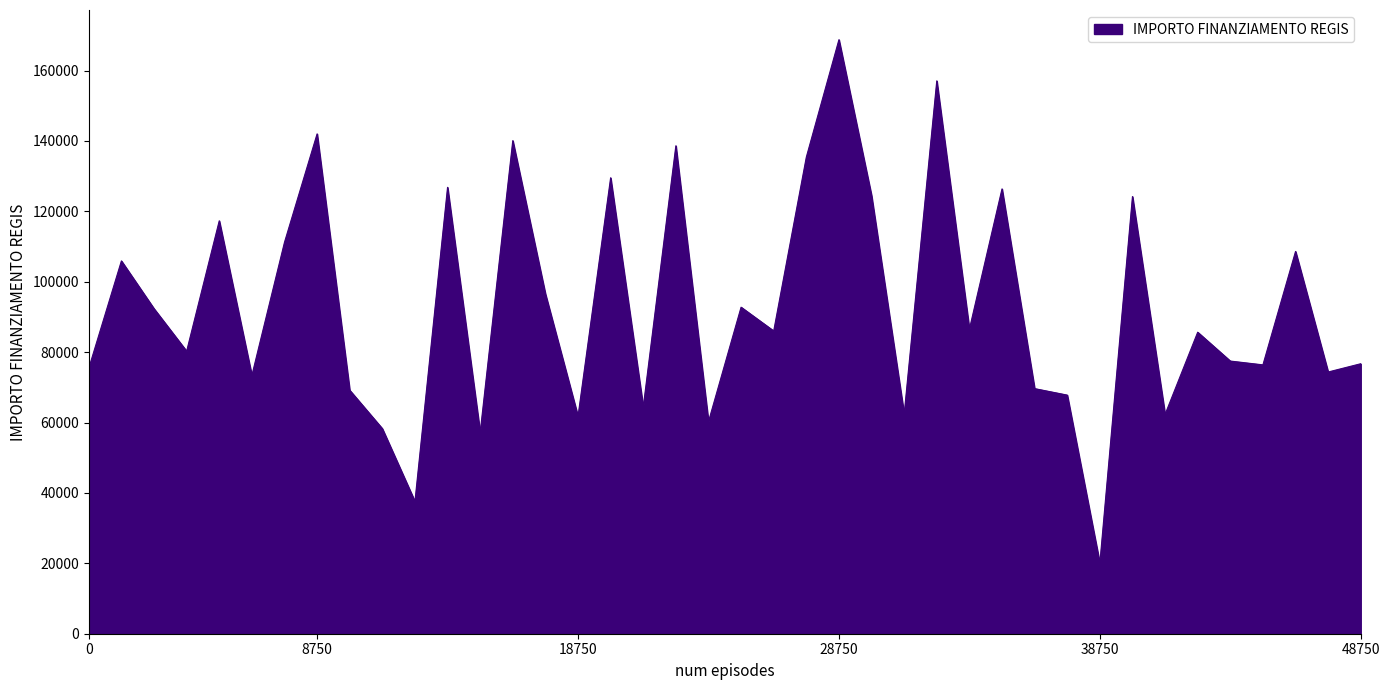

Does the chart have visible grid lines?

No